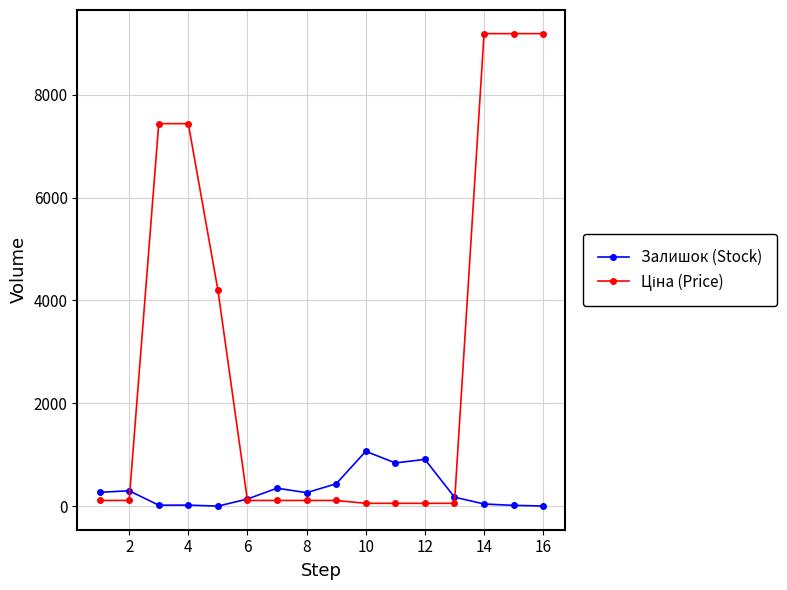

What is the difference between the maximum and minimum values in the Залишок (Stock) series?

1065.0